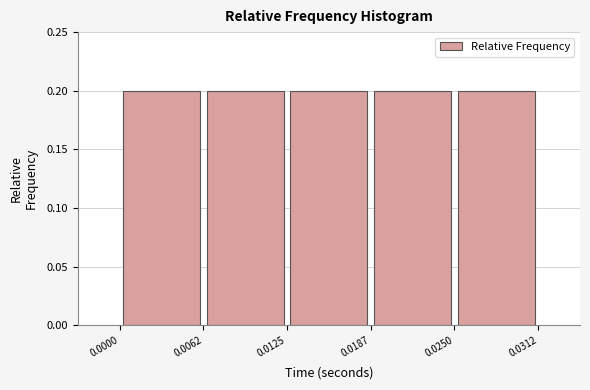

Reading left to right, list every bar in this chart as the range it spans on the x-axis followed by its height. The values are not printed on the chart, so give them approximately, as read against the axis.

0.0000 to 0.0062: 0.2
0.0062 to 0.0125: 0.2
0.0125 to 0.0187: 0.2
0.0187 to 0.0250: 0.2
0.0250 to 0.0312: 0.2